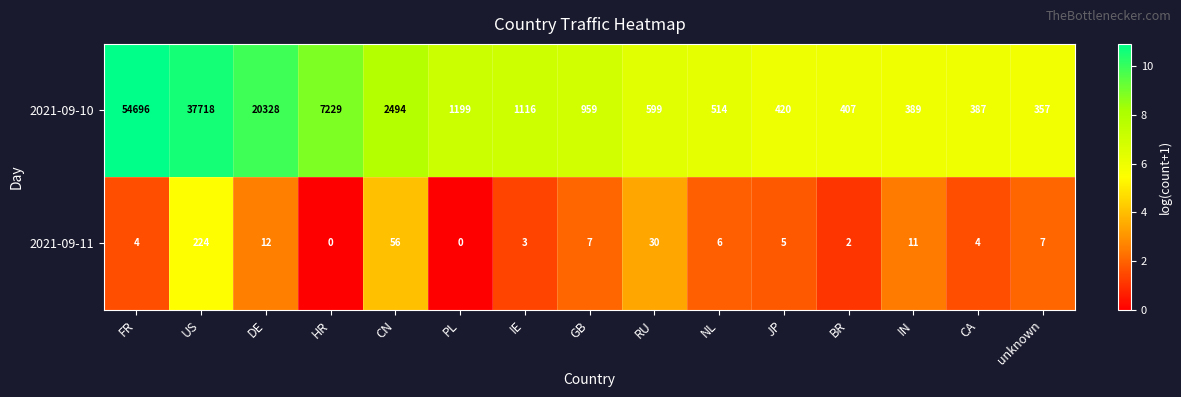

What is the total value across all series at FR?

54700